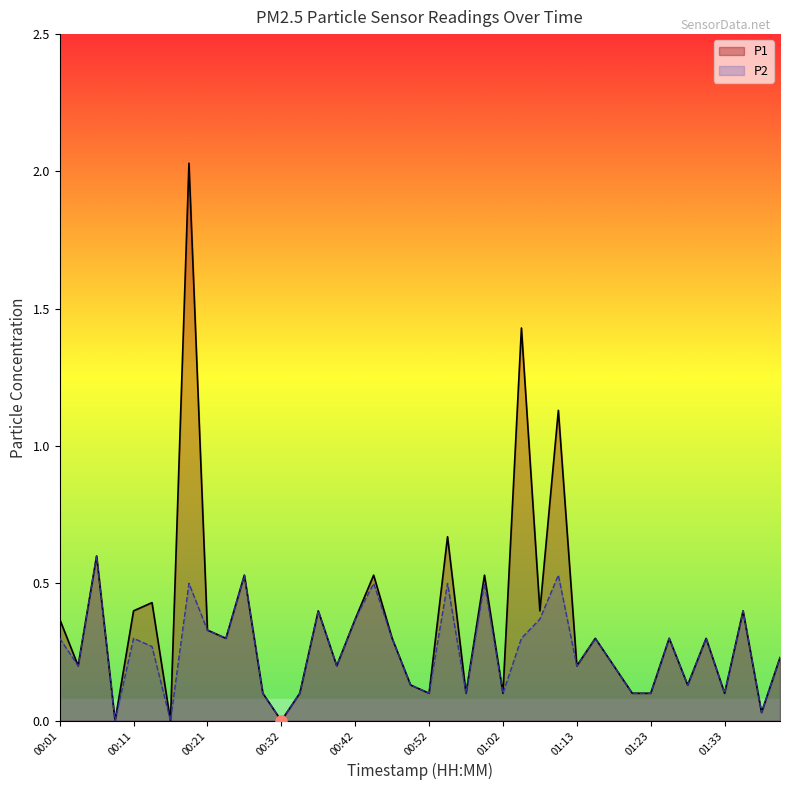

Rank the series at 00:24 from lowest to highest value.

P1, P2